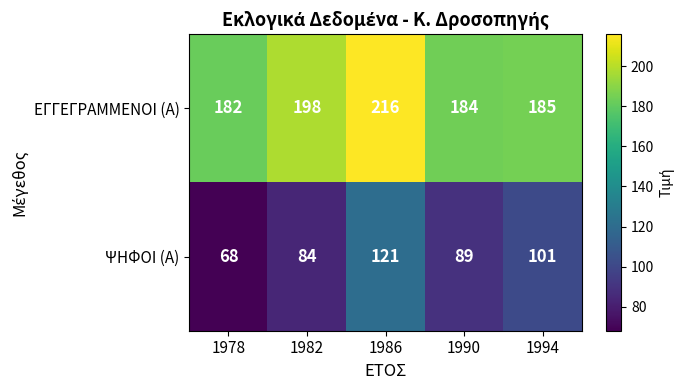

Rank the series at 1982 from lowest to highest value.

ΨΗΦΟΙ (Α), ΕΓΓΕΓΡΑΜΜΕΝΟΙ (Α)